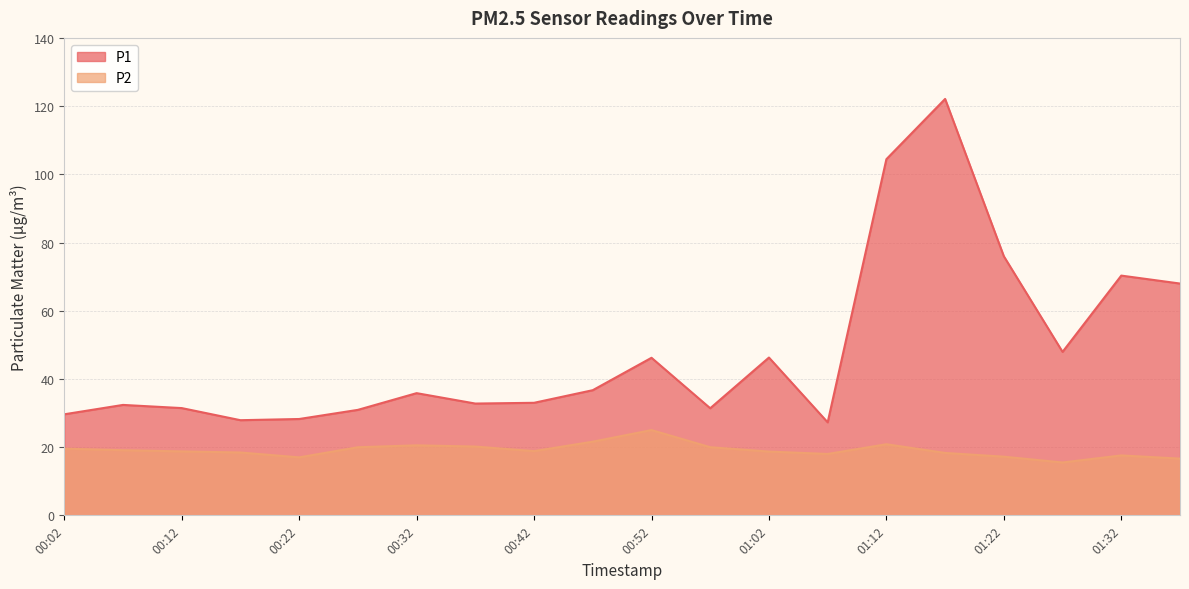

List the series in order of their overall mean, lowest first.

P2, P1